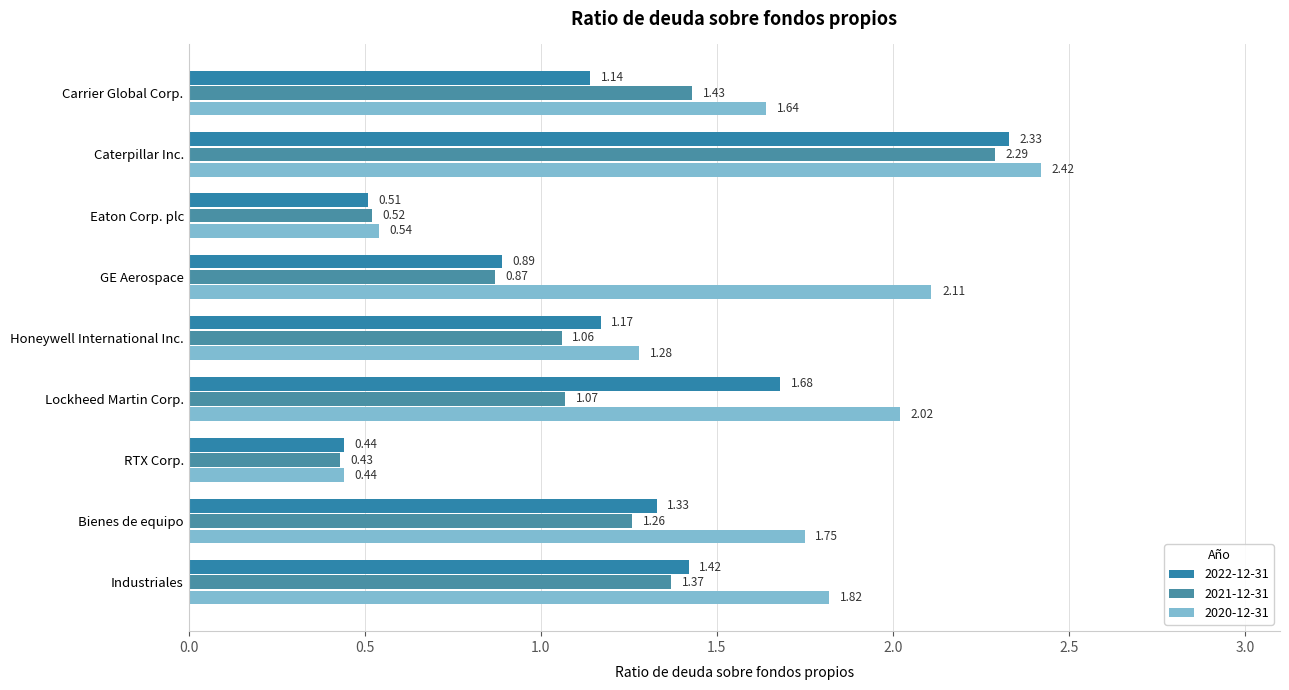

Reading right to left, transcribe all the data shown in this chart.

2022-12-31: Industriales=1.4	Bienes de equipo=1.3	RTX Corp.=0.4	Lockheed Martin Corp.=1.7	Honeywell International Inc.=1.2	GE Aerospace=0.9	Eaton Corp. plc=0.5	Caterpillar Inc.=2.3	Carrier Global Corp.=1.1
2021-12-31: Industriales=1.4	Bienes de equipo=1.3	RTX Corp.=0.4	Lockheed Martin Corp.=1.1	Honeywell International Inc.=1.1	GE Aerospace=0.9	Eaton Corp. plc=0.5	Caterpillar Inc.=2.3	Carrier Global Corp.=1.4
2020-12-31: Industriales=1.8	Bienes de equipo=1.8	RTX Corp.=0.4	Lockheed Martin Corp.=2.0	Honeywell International Inc.=1.3	GE Aerospace=2.1	Eaton Corp. plc=0.5	Caterpillar Inc.=2.4	Carrier Global Corp.=1.6